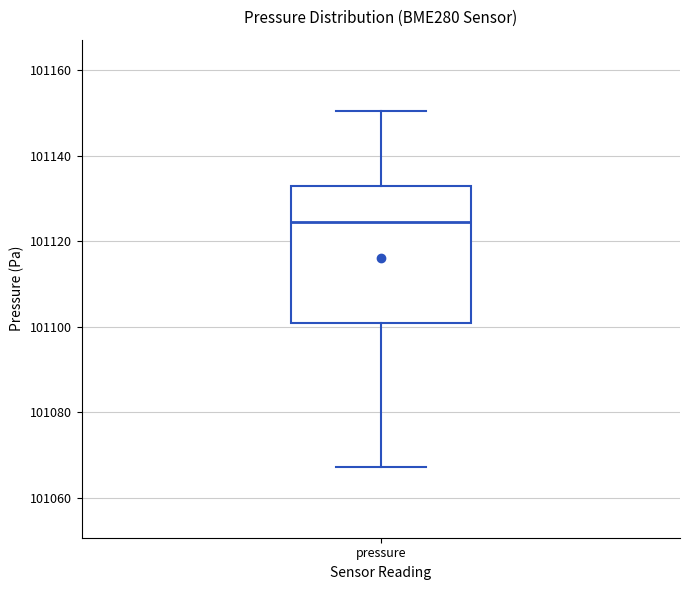

Where is the lower edge of the box for pressure on the y-axis? The values are not printed on the chart, so give them approximately, as read against the axis.

101100